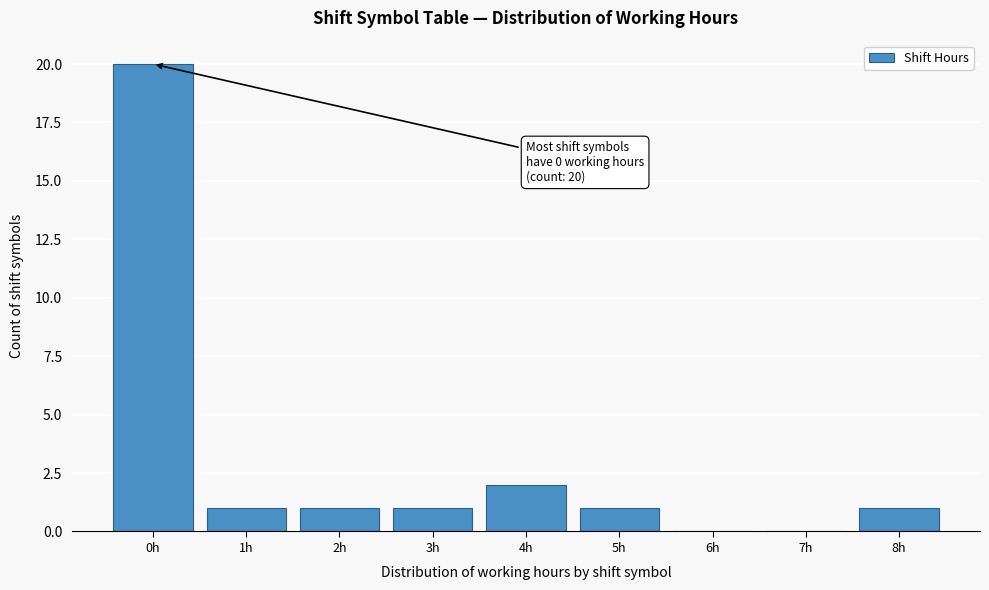

Reading left to right, extract all data points from this chart.

0h=20	1h=1	2h=1	3h=1	4h=2	5h=1	6h=0	7h=0	8h=1